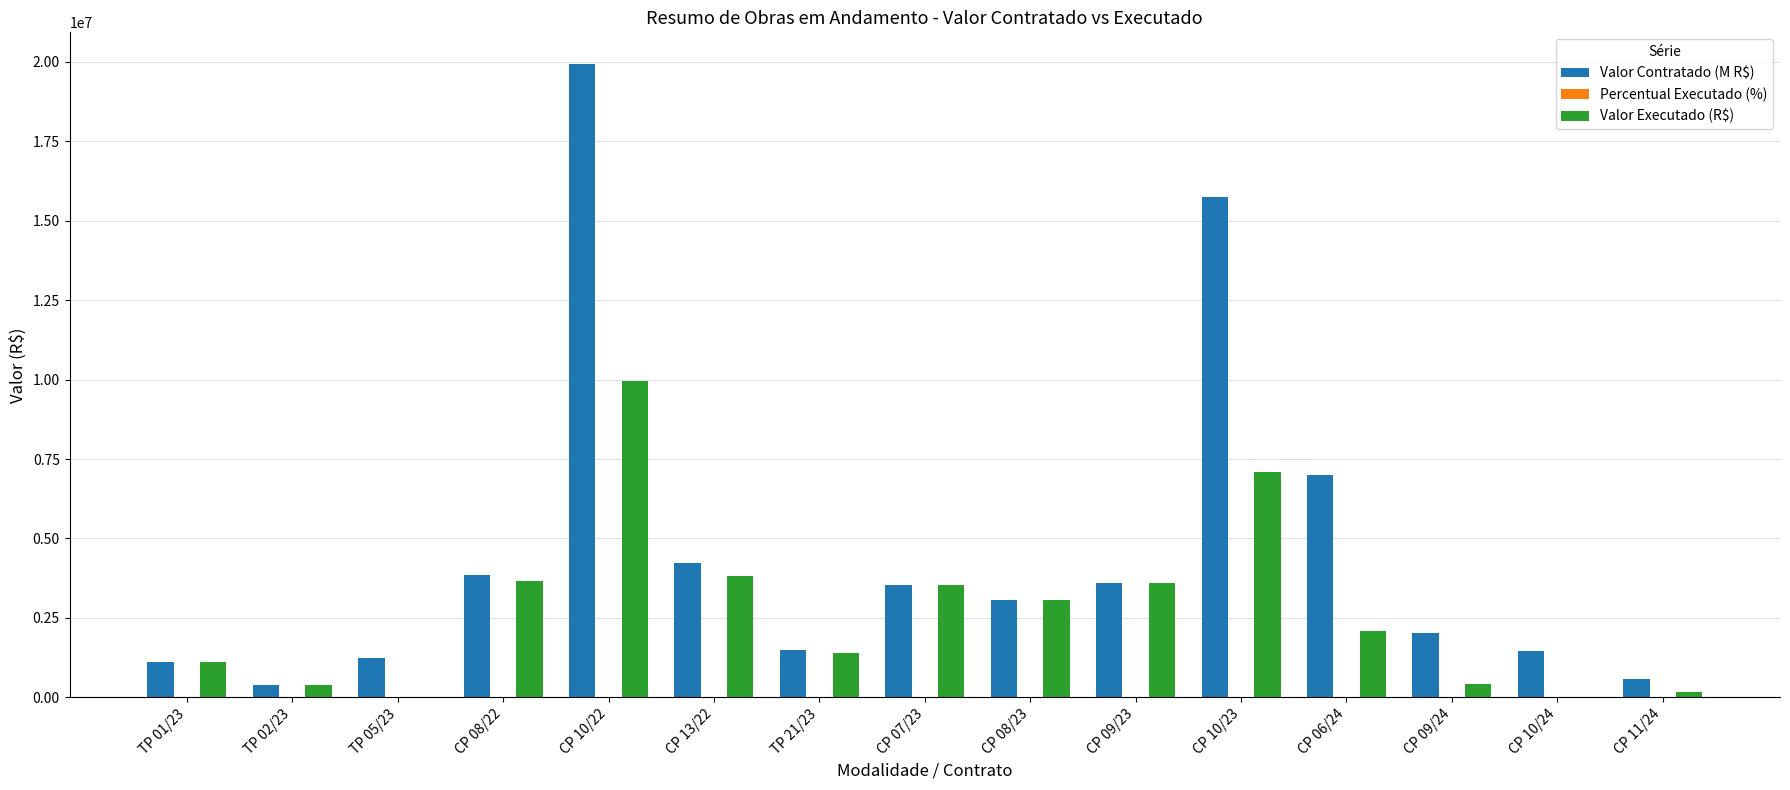

At which category is the sum across all series the highest?

CP 10/22